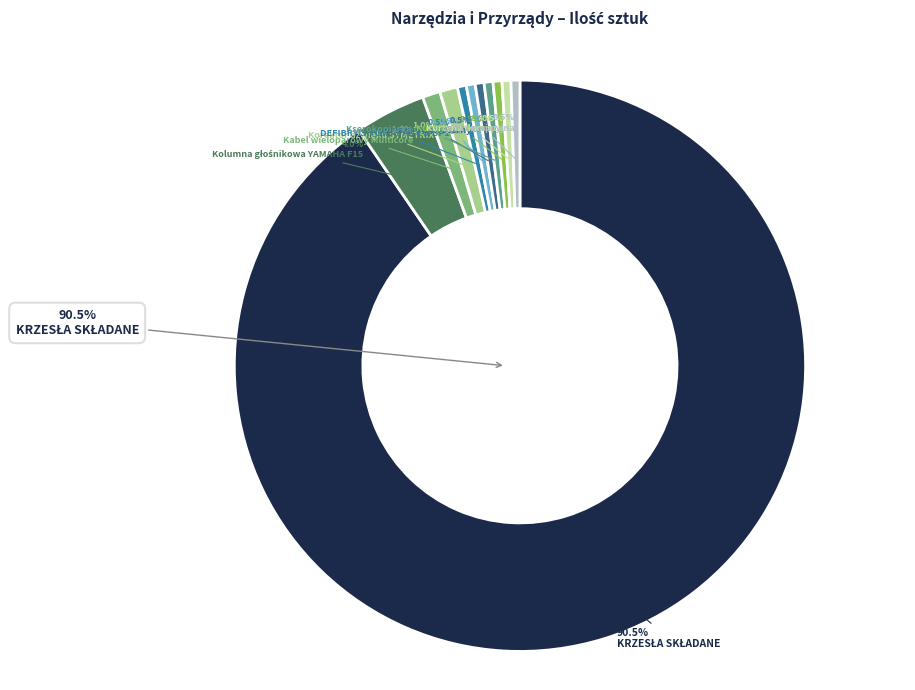

What percentage is the Kabel wieloparowy Multicore slice, to the nearest percent?

1%